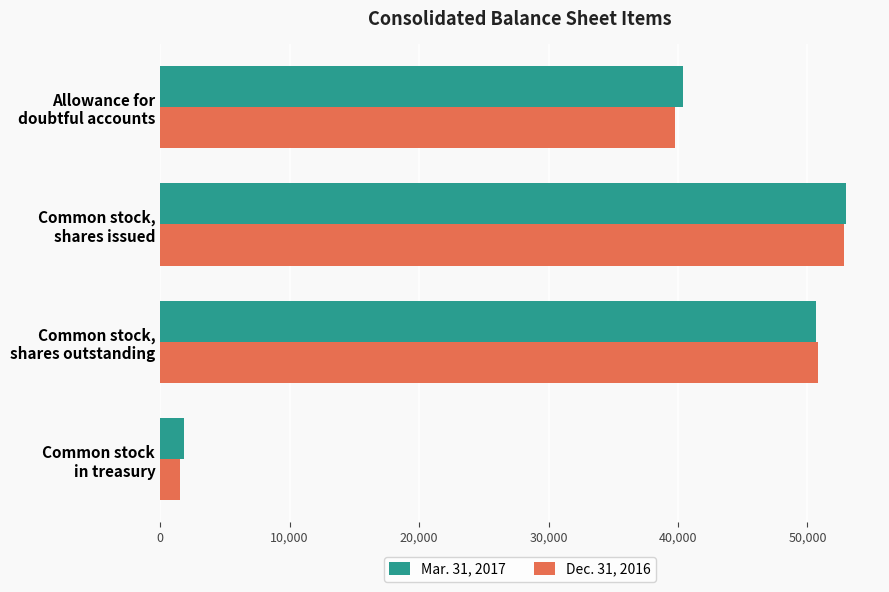

At which category is the sum across all series the highest?

Common stock,
shares issued